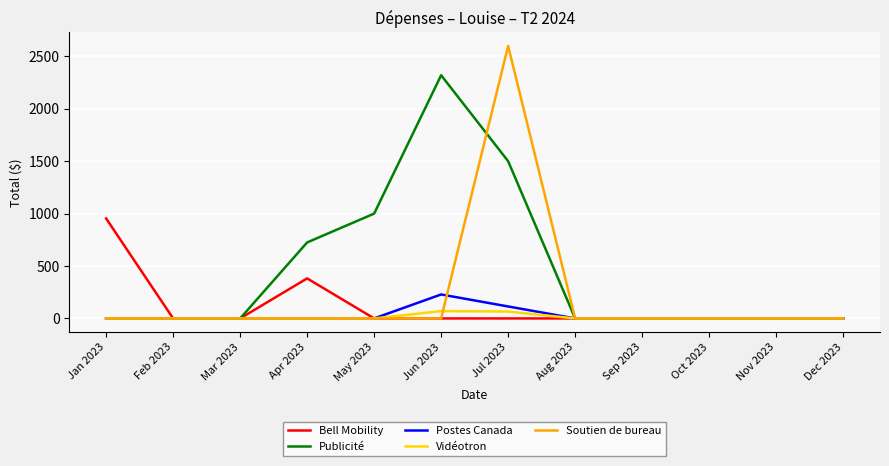

Where is Publicité nearest to the value 1159?

May 2023